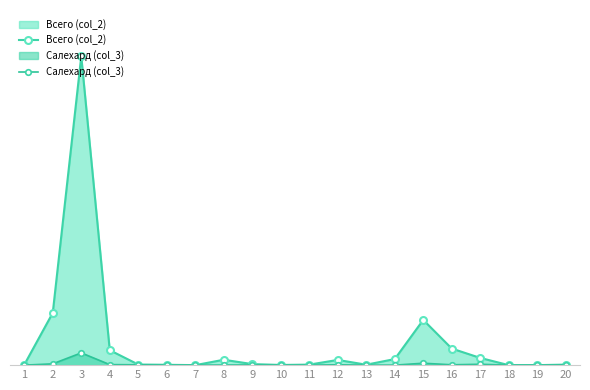

How many interior local peaks does the Всего (col_2) series have?

4